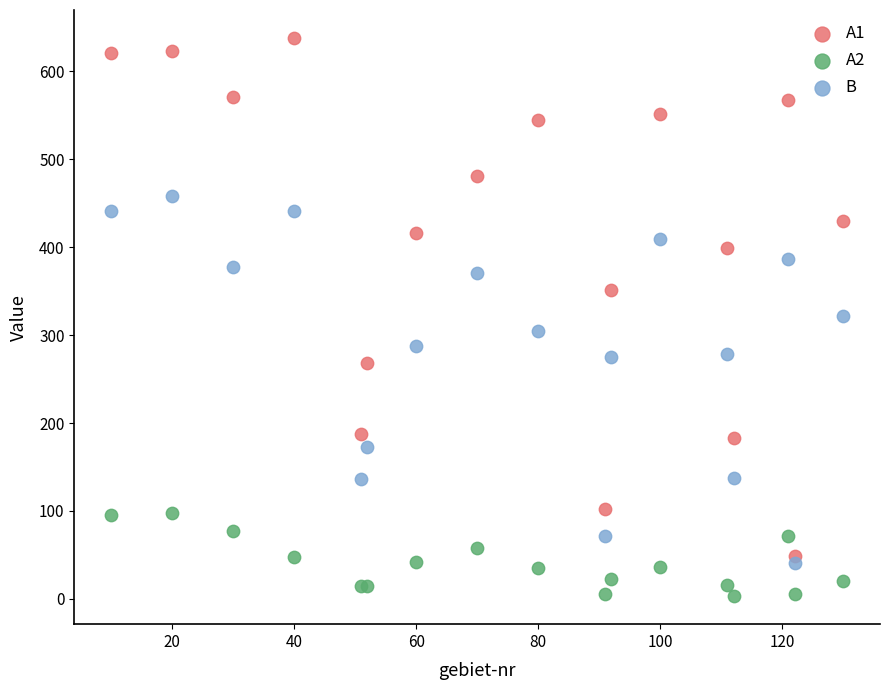

In the B series, what Y value is closest to 249?

275